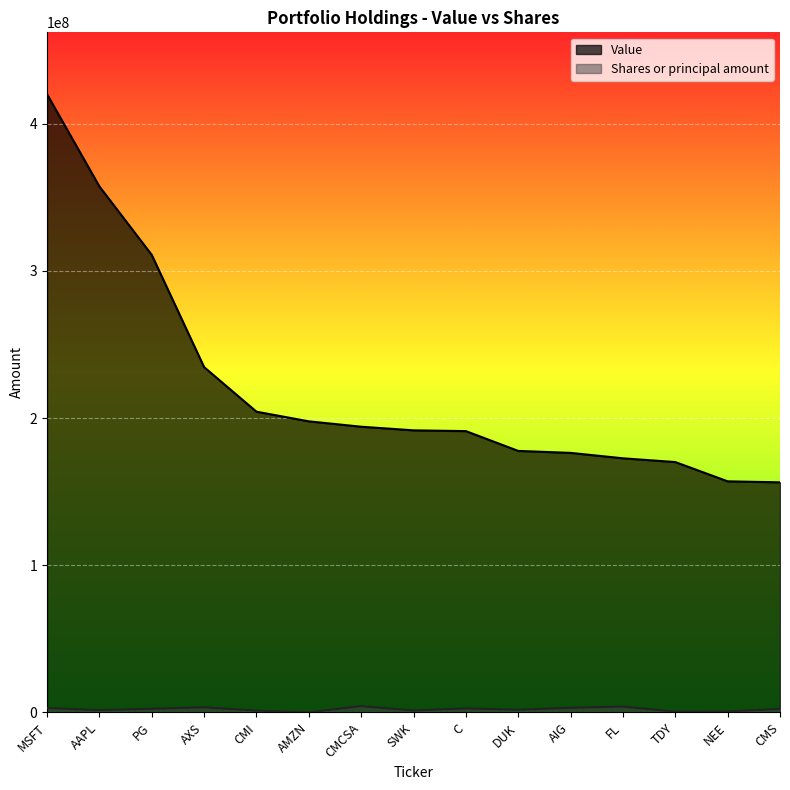

True or false: Shares or principal amount and Value cross at least once.

False